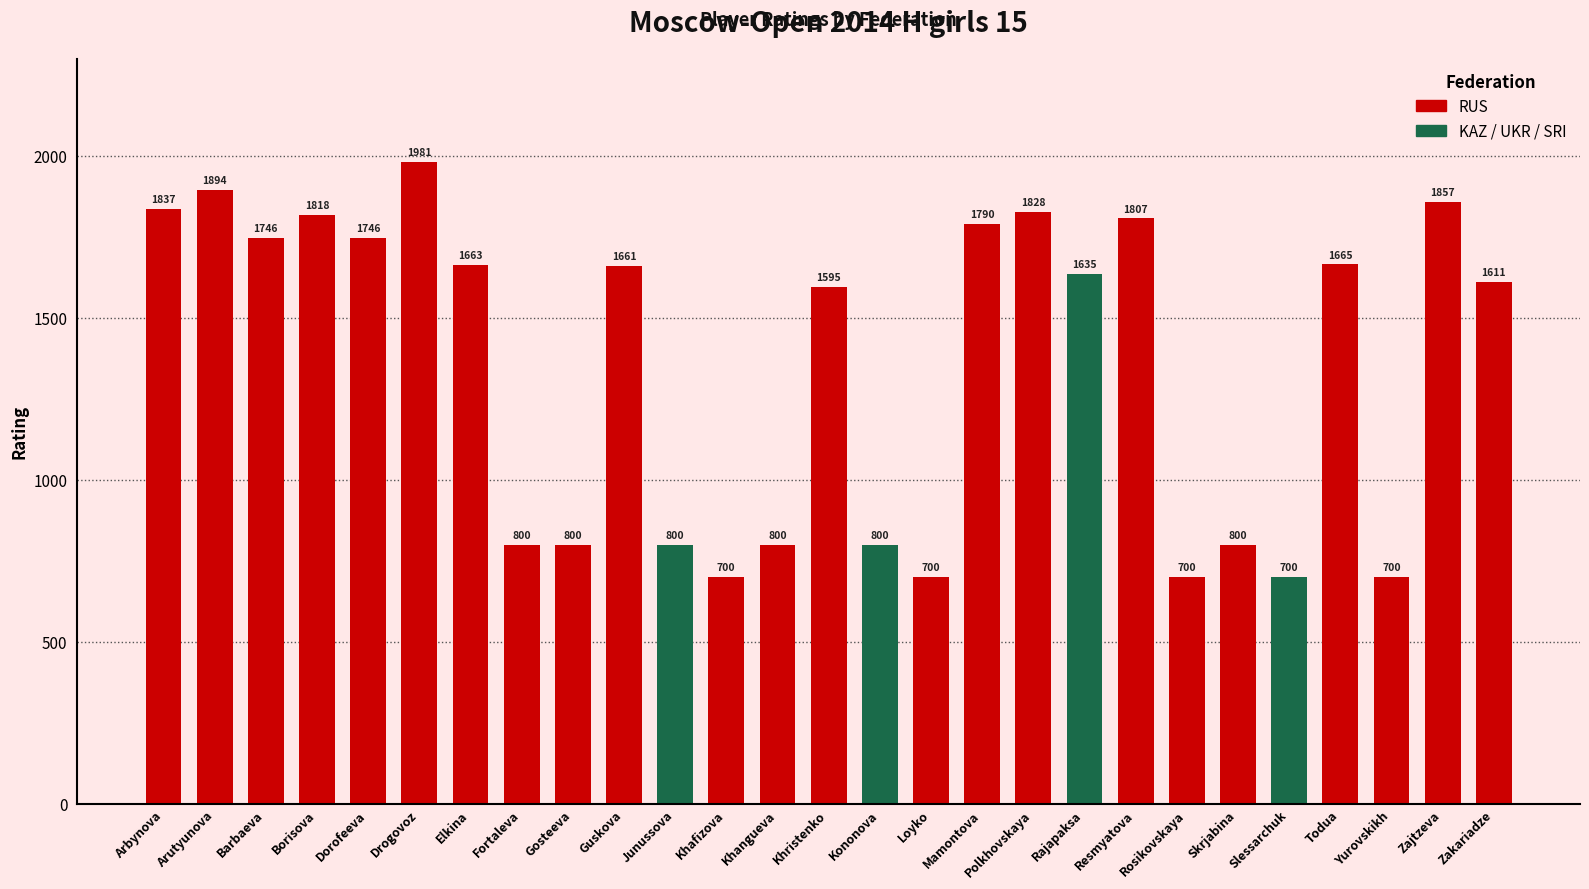

What is the value of the 21st bar from the left?

700